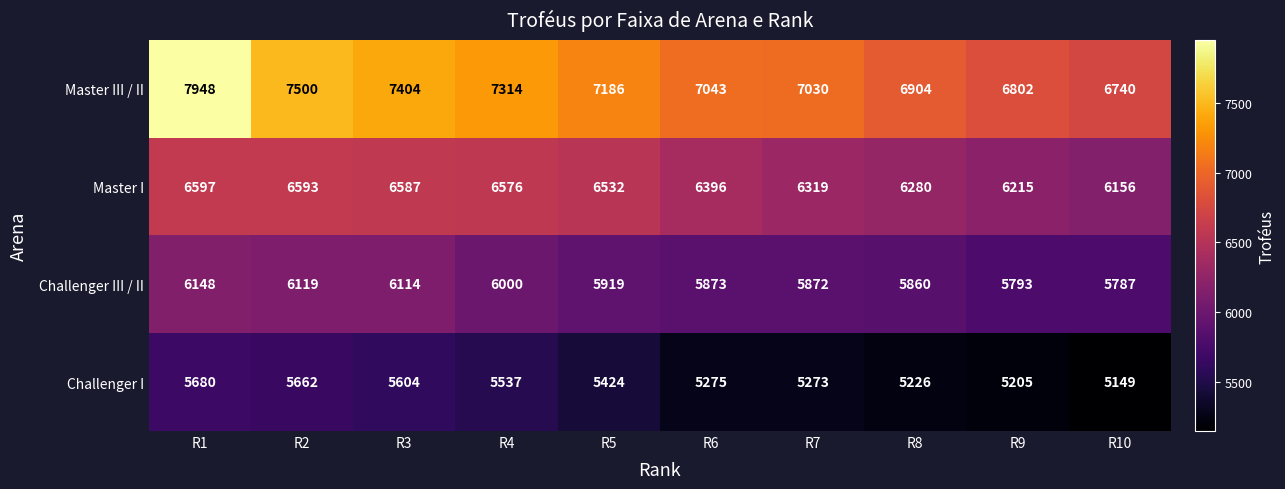

List the series in order of their peak value, highest first.

Master III / II, Master I, Challenger III / II, Challenger I